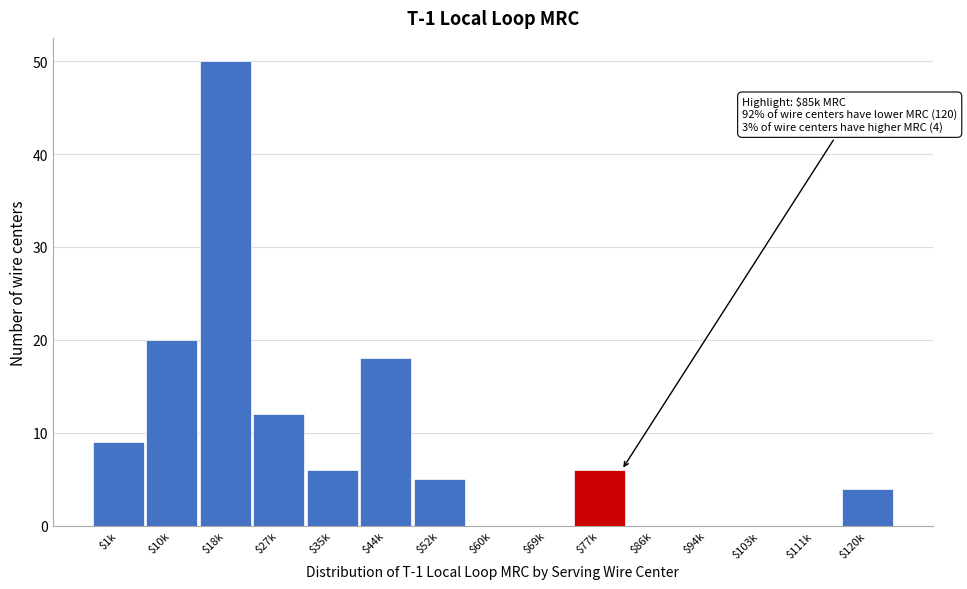

The value at $94k is 16. True or false?

False